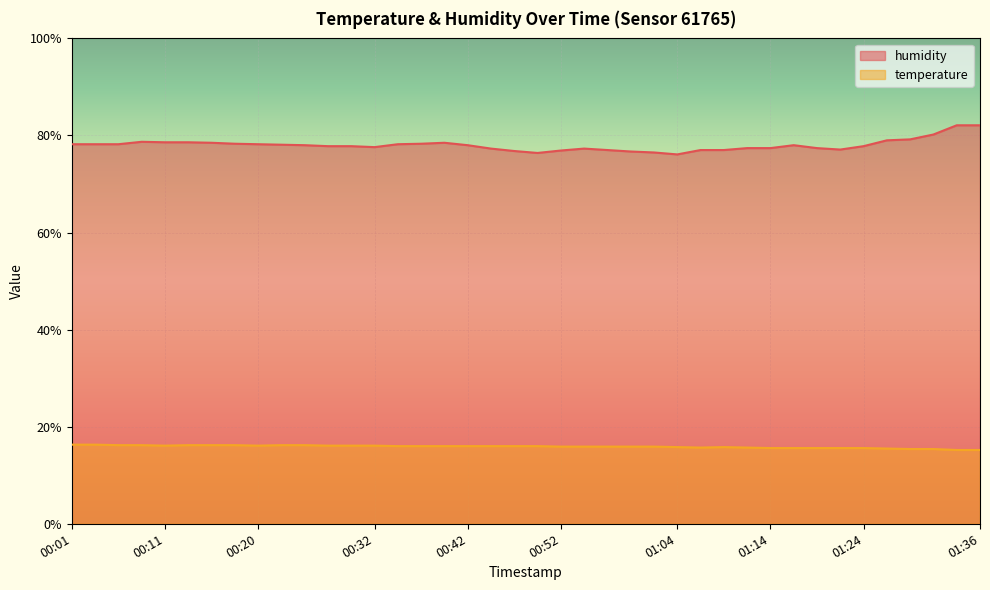

What is the spread (max minus min) of values at 00:50?

60.4